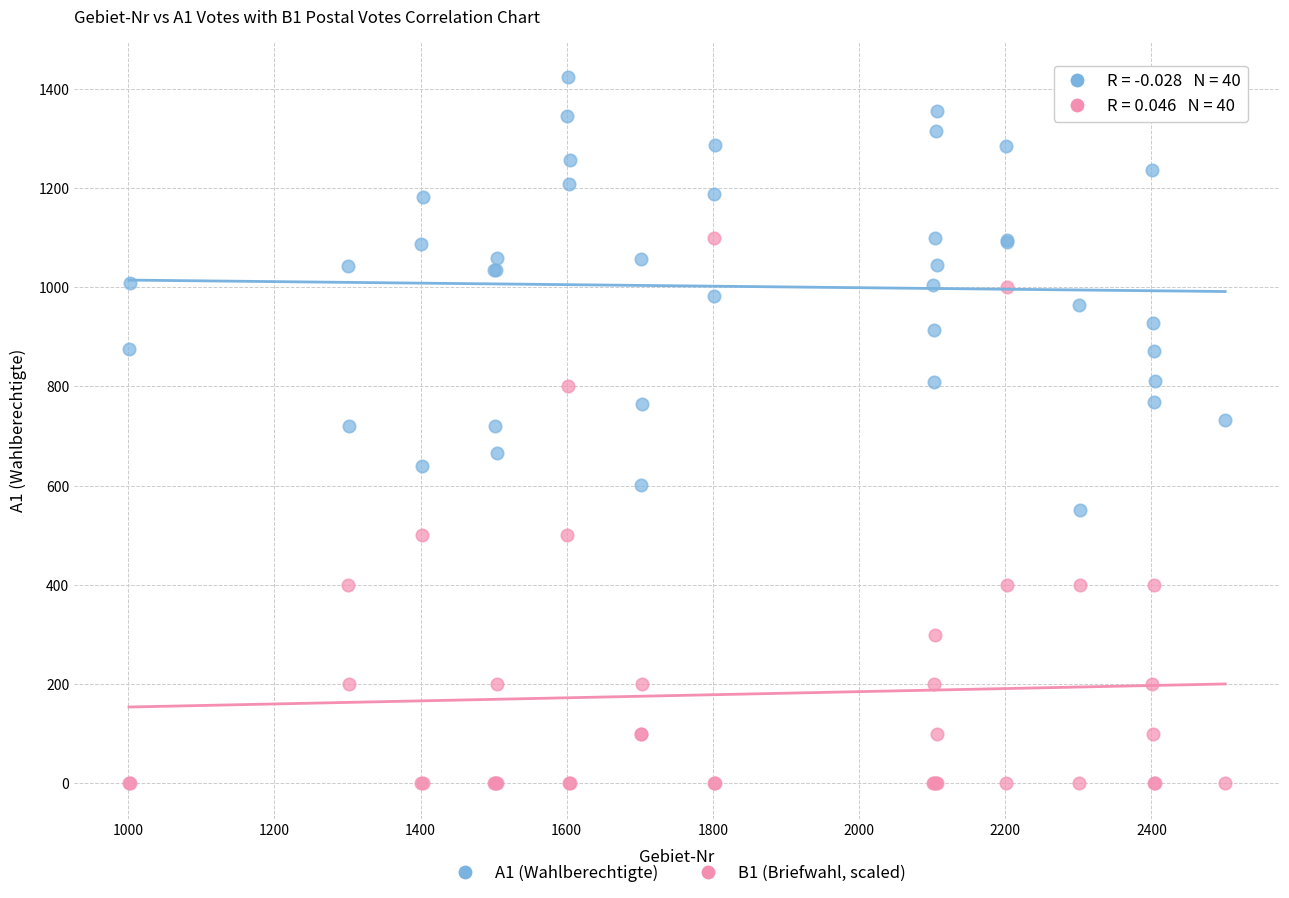

What is the X range (max minus min) for the scatter plot?

1500